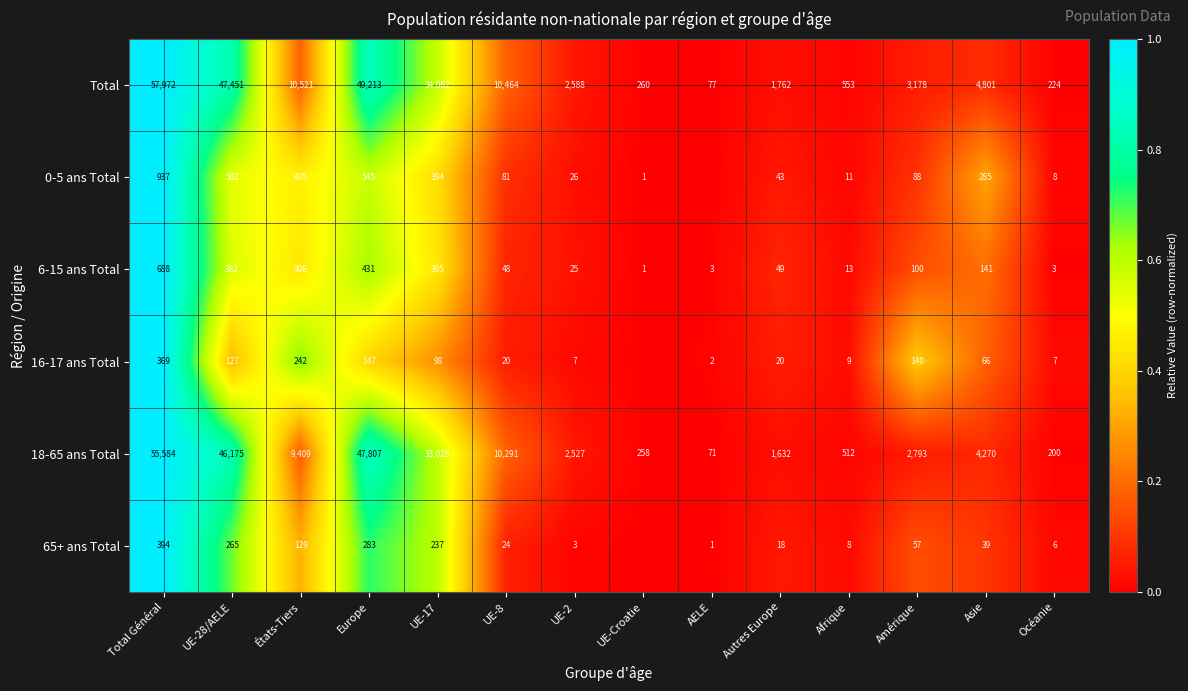

Which category has the lowest value in the 18-65 ans Total series?

AELE